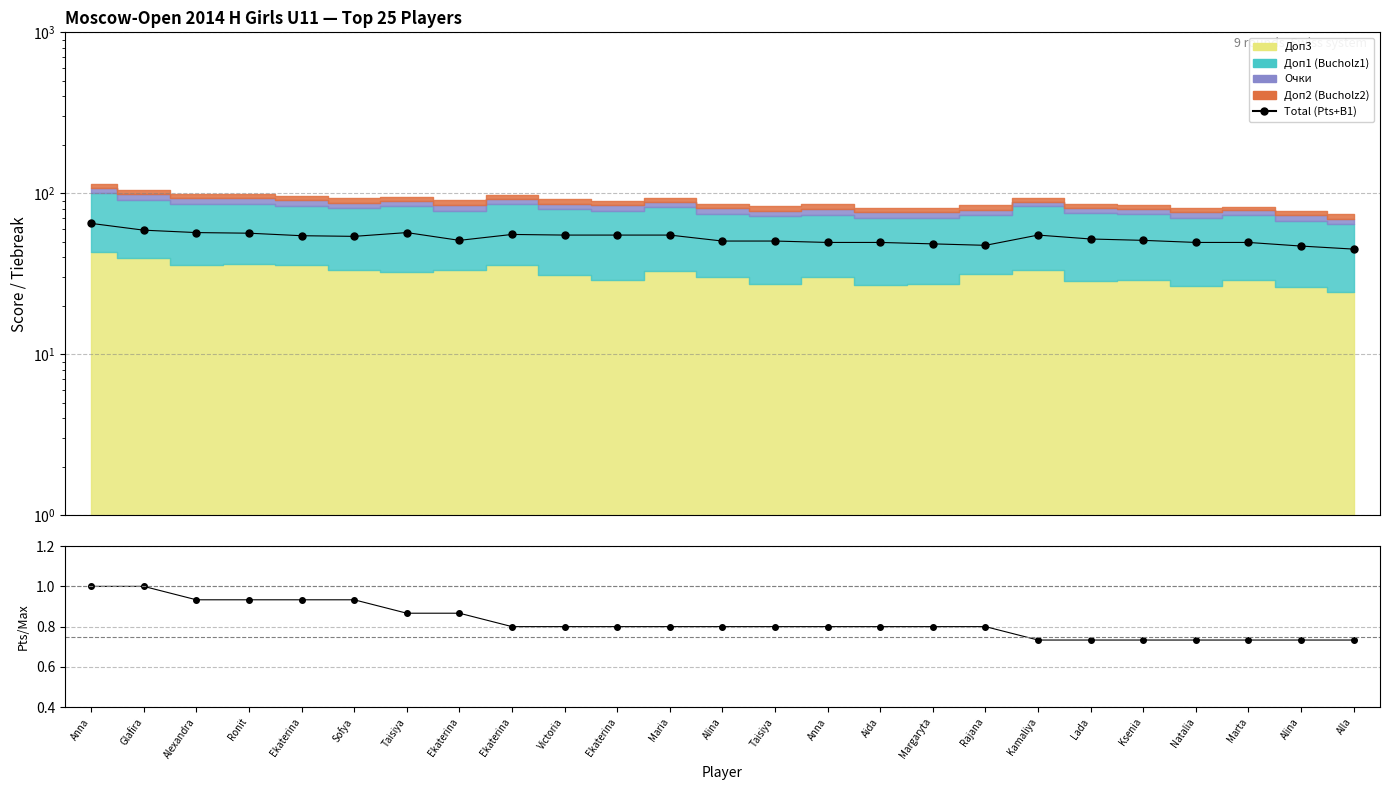

Reading left to right, list all the values displayed in this chart.

Total (Pts+B1): Anna=65.0	Glafira=59.0	Alexandra=57.0	Ronit=56.5	Ekaterina=54.5	Sofya=54.0	Taisiya=57.0	Ekaterina=51.0	Ekaterina=55.5	Victoria=55.0	Ekaterina=55.0	Maria=55.0	Alina=50.5	Taisiya=50.5	Anna=49.5	Aida=49.5	Margaryta=48.5	Rajana=47.5	Kamaliya=55.0	Lada=52.0	Ksenia=51.0	Natalia=49.5	Marta=49.5	Alina=47.0	Alla=45.0
Pts ratio: Anna=1.0	Glafira=1.0	Alexandra=0.9	Ronit=0.9	Ekaterina=0.9	Sofya=0.9	Taisiya=0.9	Ekaterina=0.9	Ekaterina=0.8	Victoria=0.8	Ekaterina=0.8	Maria=0.8	Alina=0.8	Taisiya=0.8	Anna=0.8	Aida=0.8	Margaryta=0.8	Rajana=0.8	Kamaliya=0.7	Lada=0.7	Ksenia=0.7	Natalia=0.7	Marta=0.7	Alina=0.7	Alla=0.7